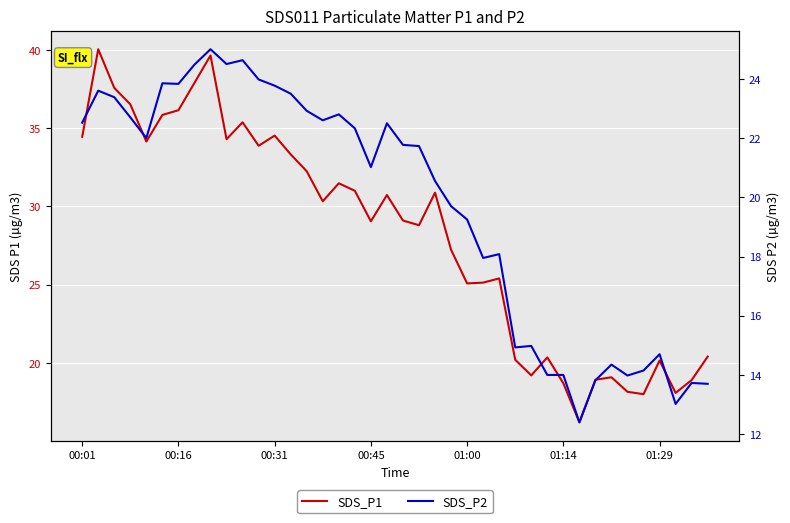

At 00:31, list the series in order from largest to smallest.

SDS_P1, SDS_P2